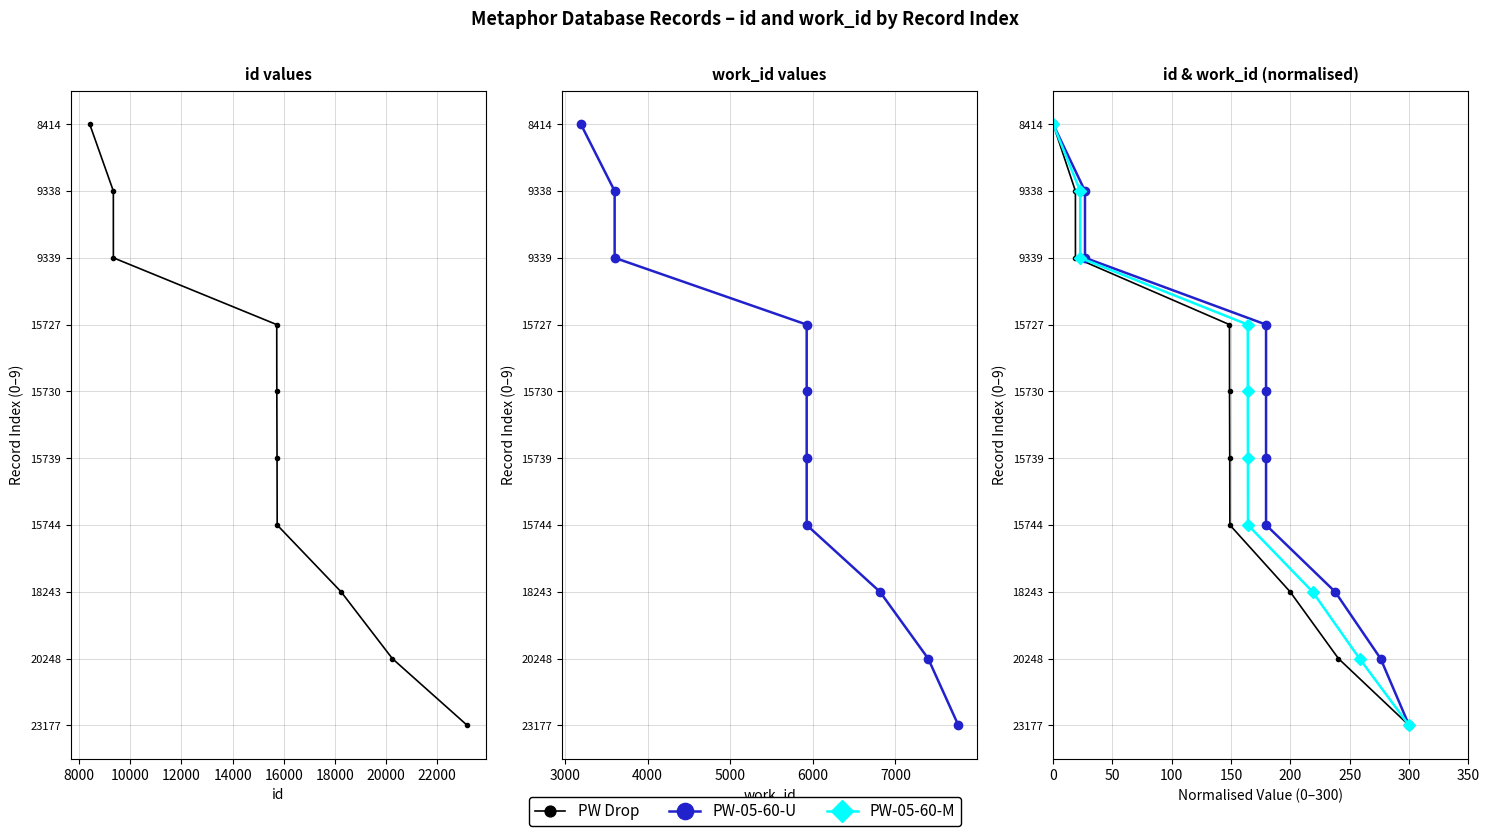

The PW-05-60-U series shows 8 at 18000. True or false?

False